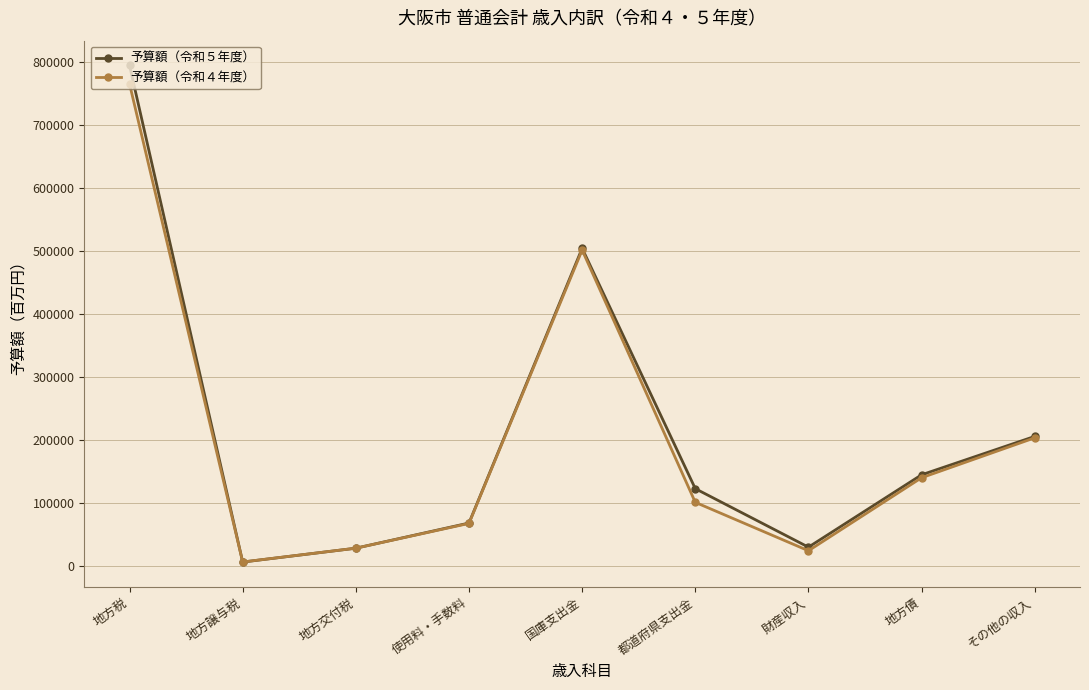

Is the value of 予算額（令和４年度） at 都道府県支出金 greater than the value of 予算額（令和５年度） at その他の収入?

No